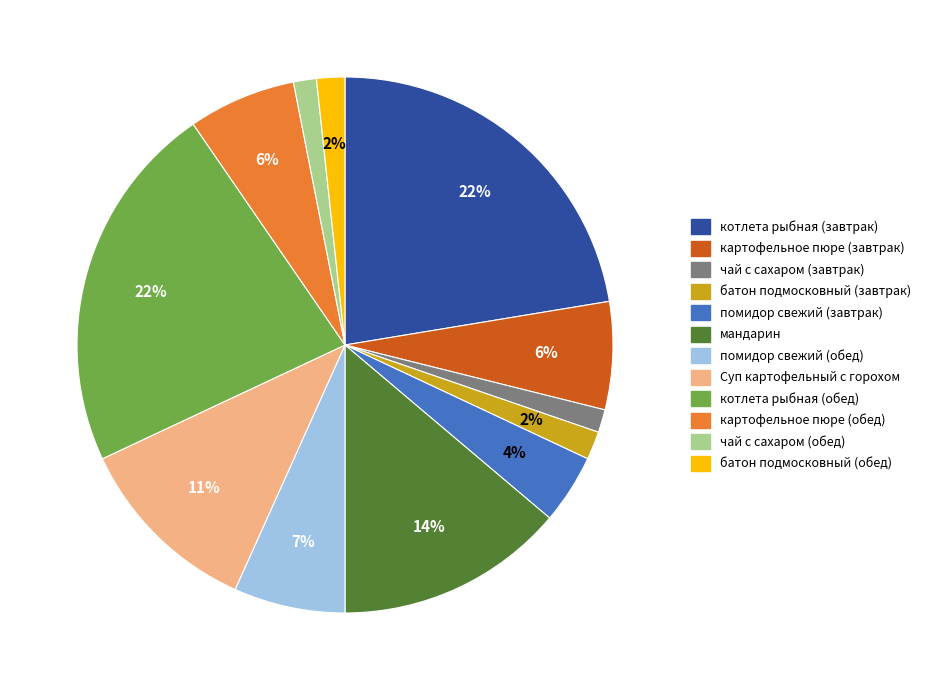

What percentage is the котлета рыбная (завтрак) slice, to the nearest percent?

22%